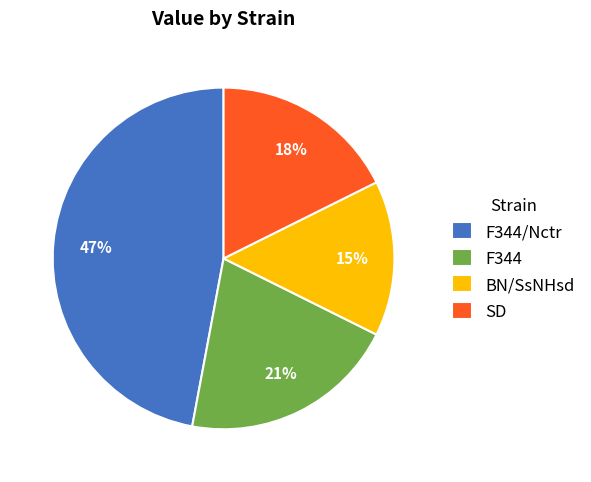

To the nearest percent, what portion does F344/Nctr represent?

47%